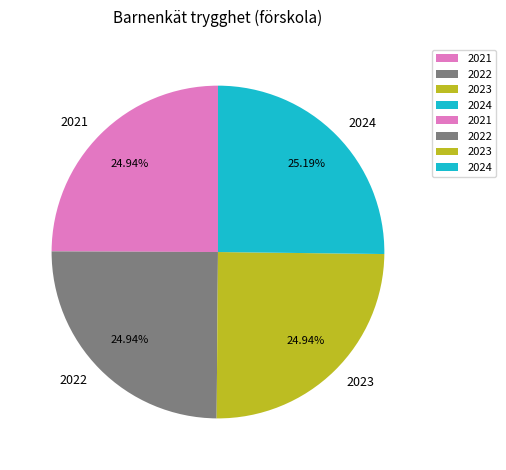

To the nearest percent, what portion does 2024 represent?

25%